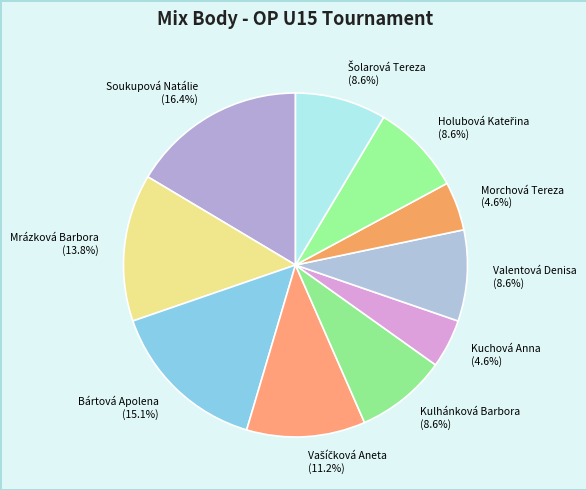

What is the total percentage of Soukupová Natálie and Valentová Denisa?

25.0%